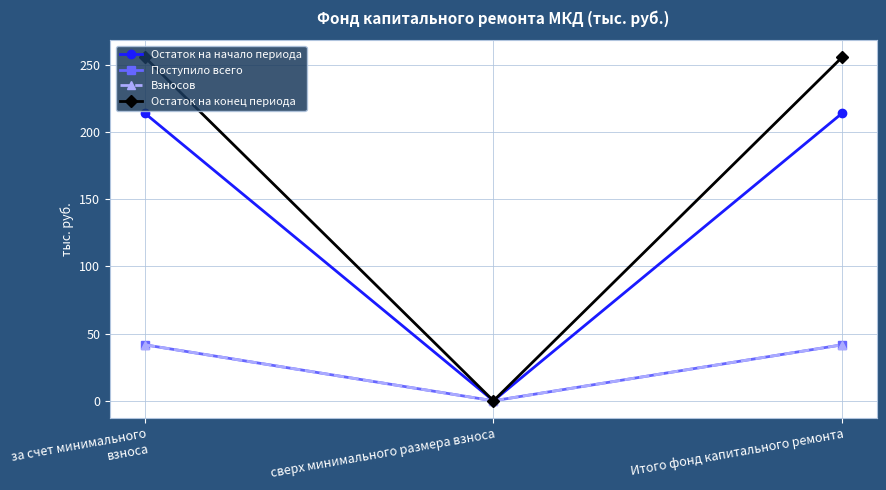

Does the chart have visible grid lines?

Yes